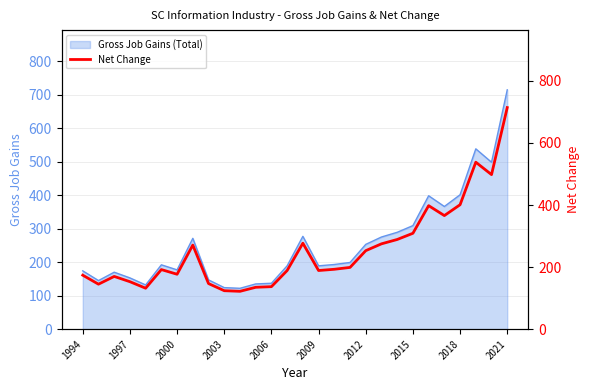

What is the maximum value for Gross Job Gains (Total)?

714